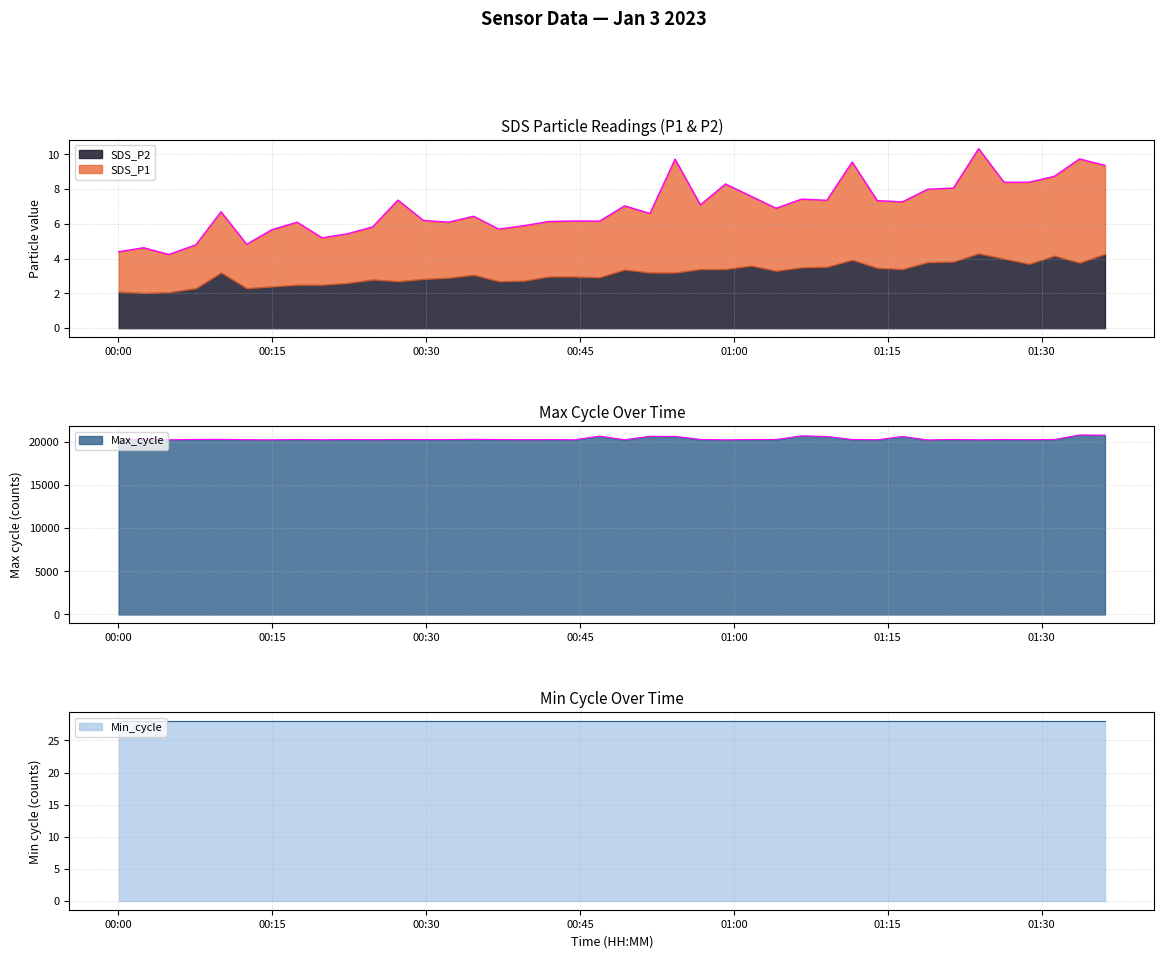

True or false: SDS_P2 and SDS_P1 intersect in this chart.

False